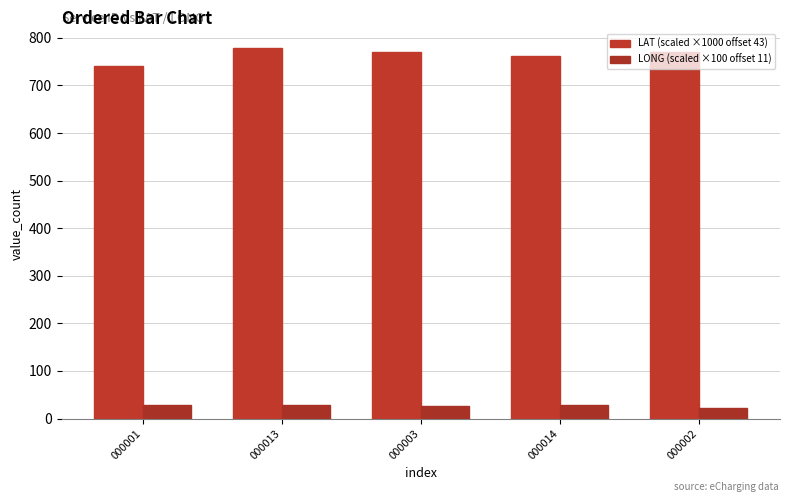

How many bars are there in total?

10